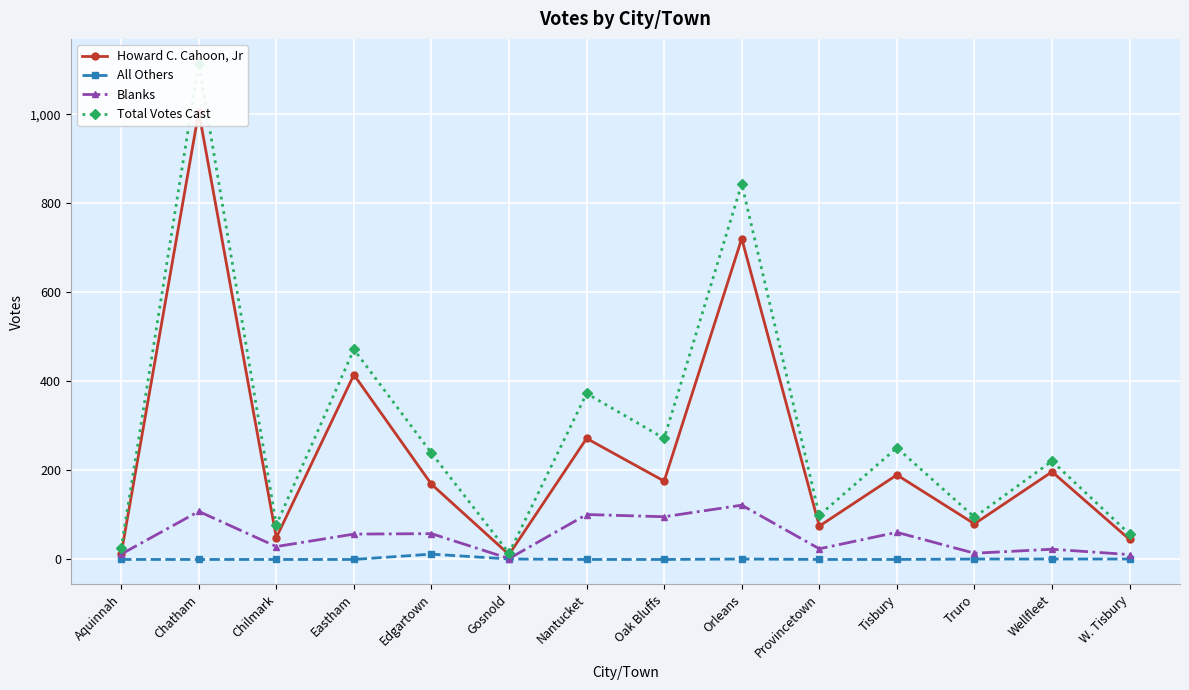

What are all the series names shown in the legend?

Howard C. Cahoon, Jr, All Others, Blanks, Total Votes Cast